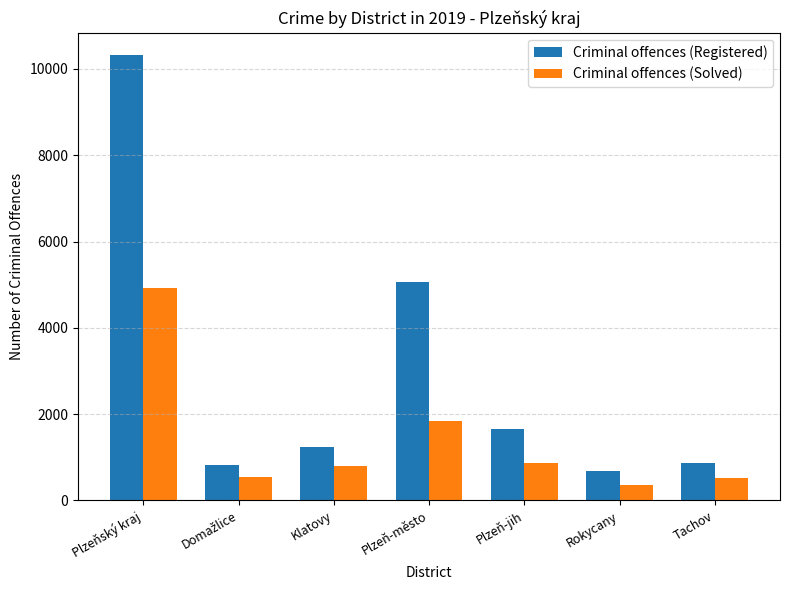

What is the difference between the highest and lowest values at Klatovy?

446